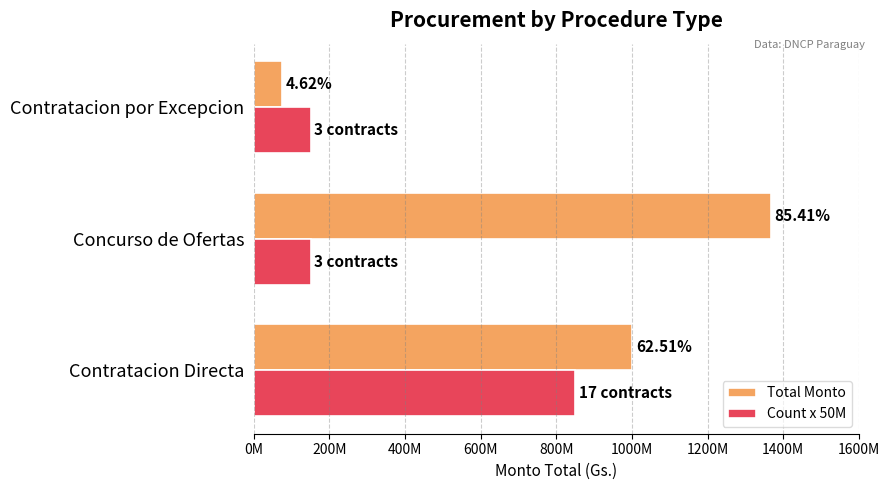

What are all the series names shown in the legend?

Total Monto, Count x 50M